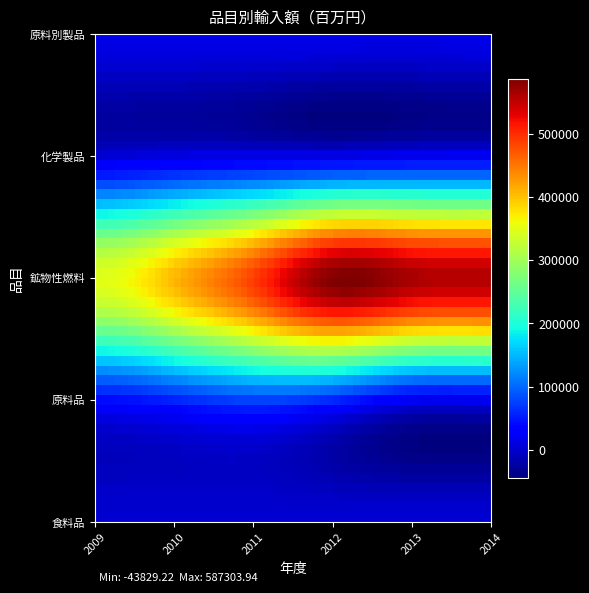

How many series are shown in this chart?

5